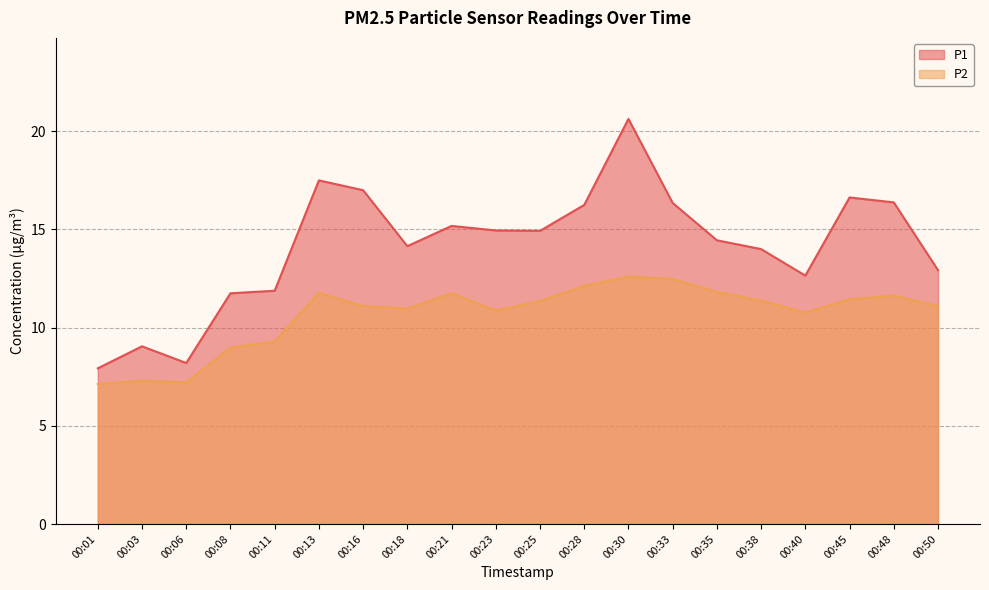

Where is the first local minimum for P1?

00:06